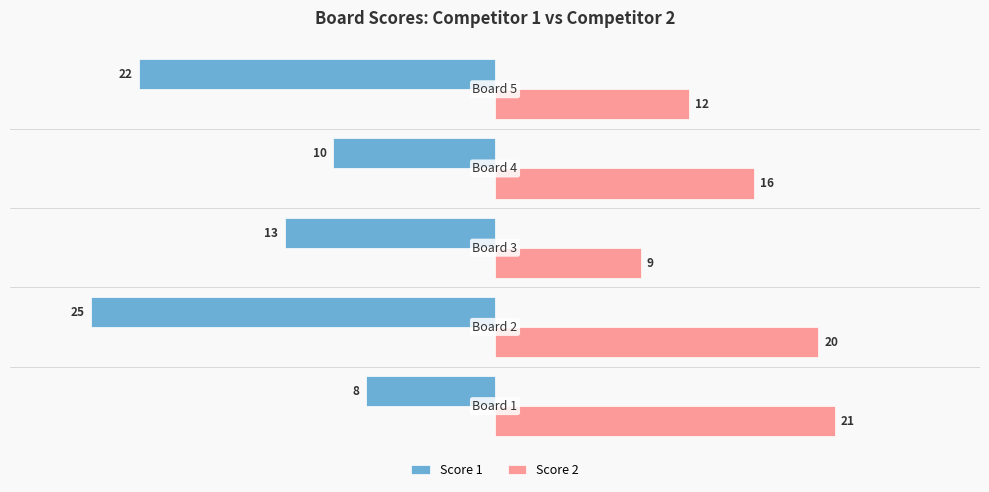

How many values in the Score 2 series are below 16?

2